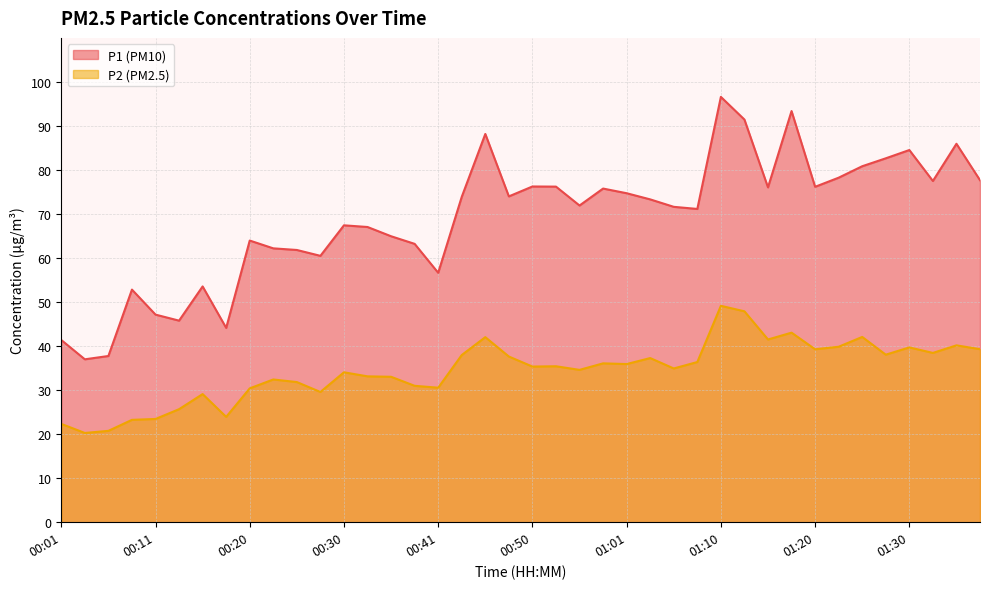

Which series changed the most between 00:23 and 00:36?

P1